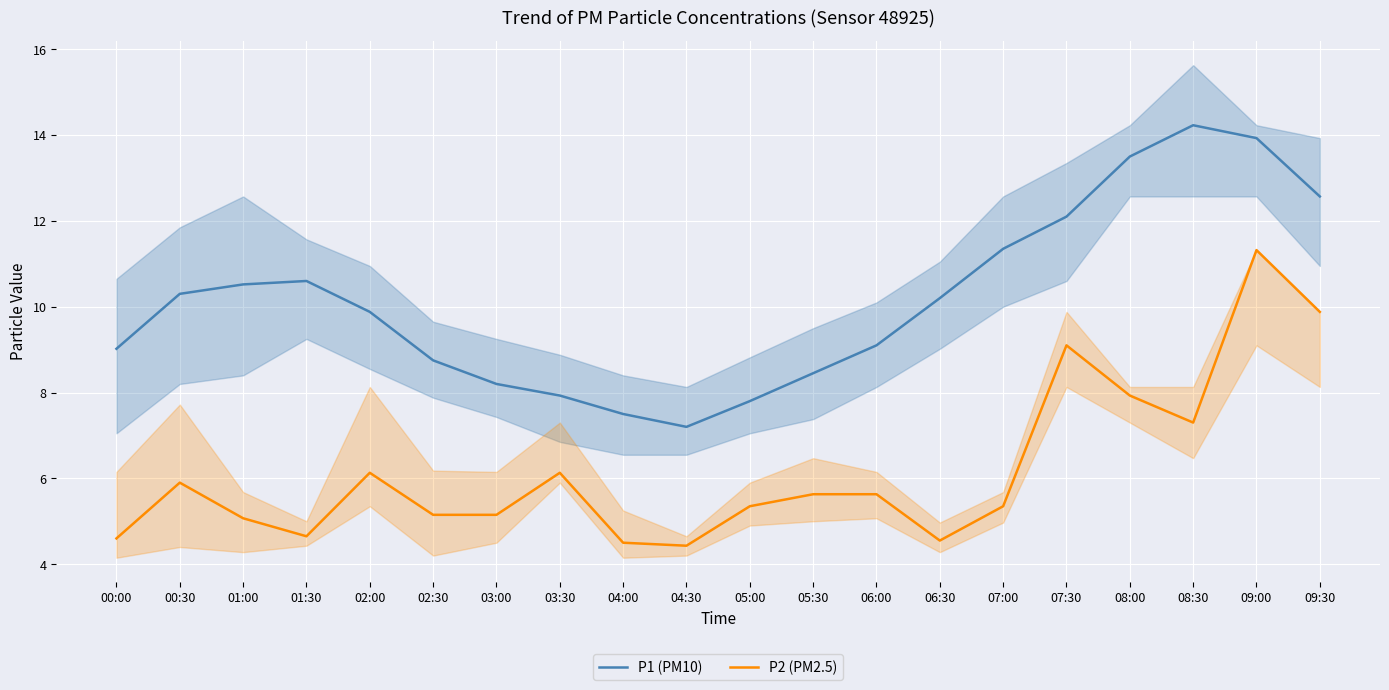

What is the sum of the P1 (PM10) values at 07:00 and 01:30?

21.9